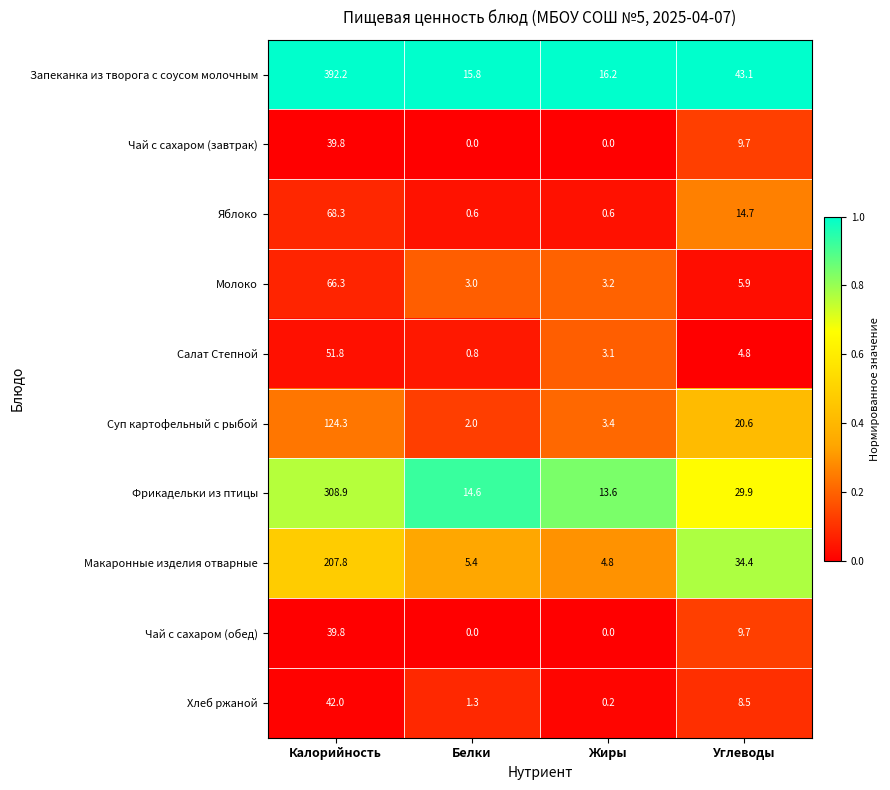

At which category is the sum across all series the highest?

Калорийность